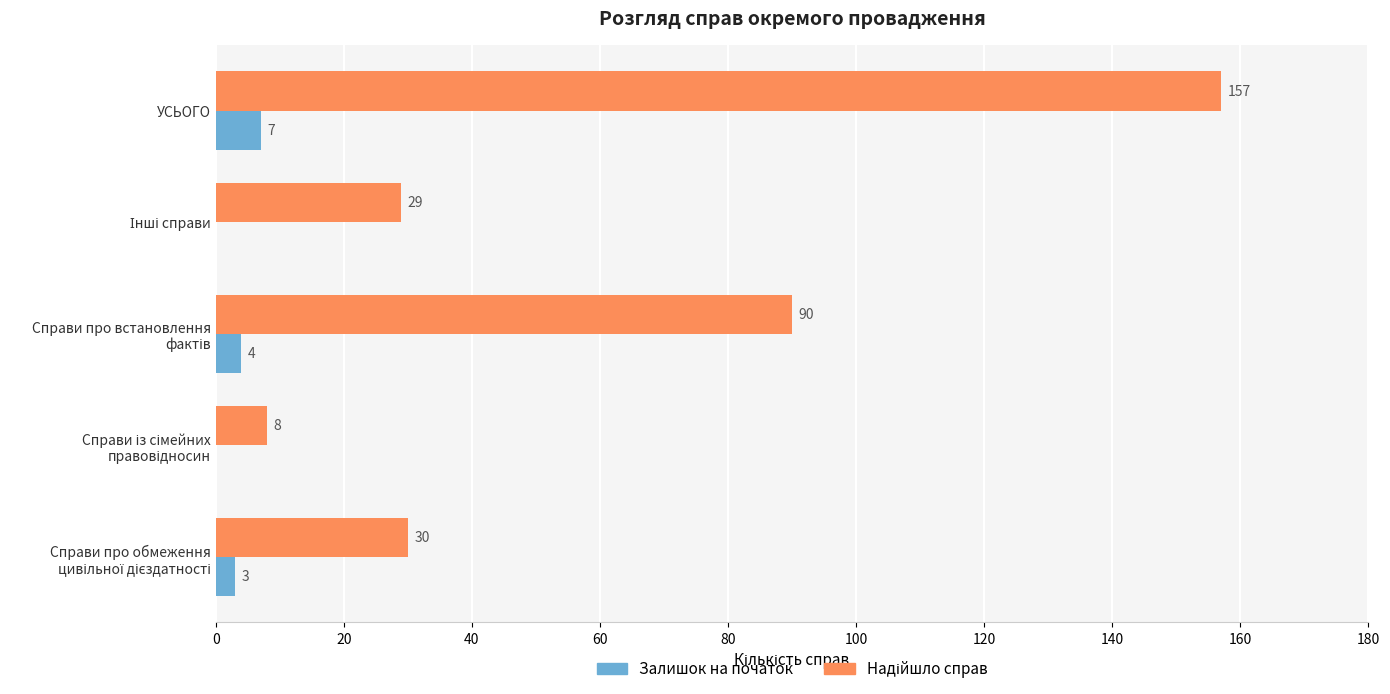

How many Залишок на початок values are between 0 and 4?

4